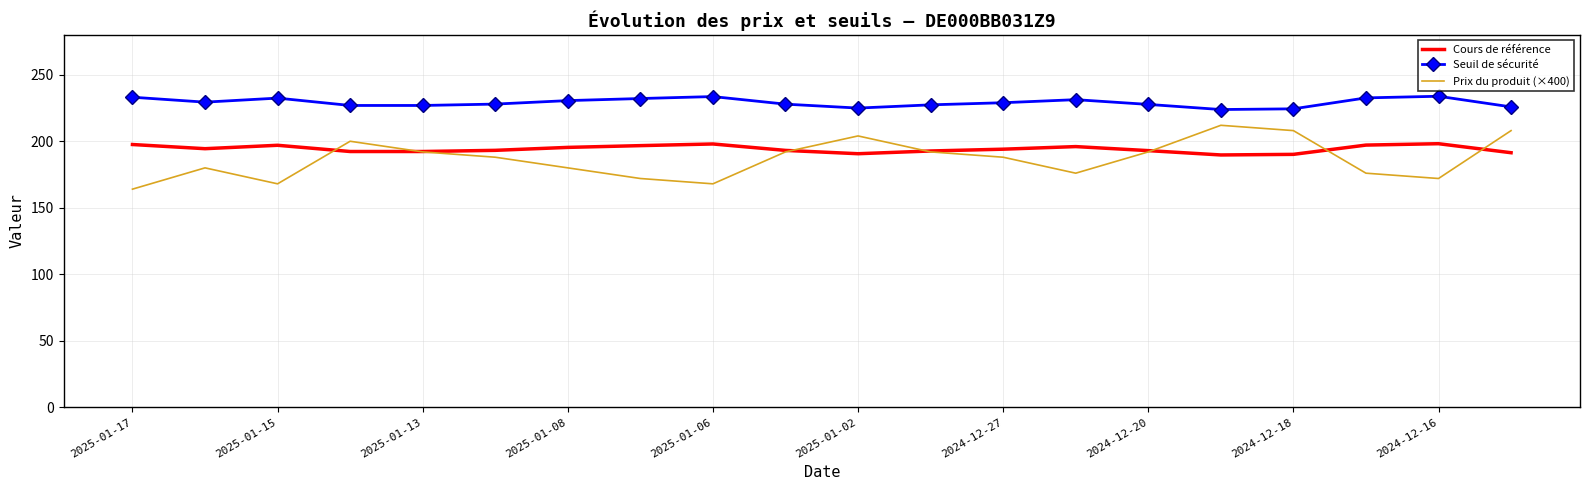

Which series has the largest range (max minus min)?

Prix du produit (×400)